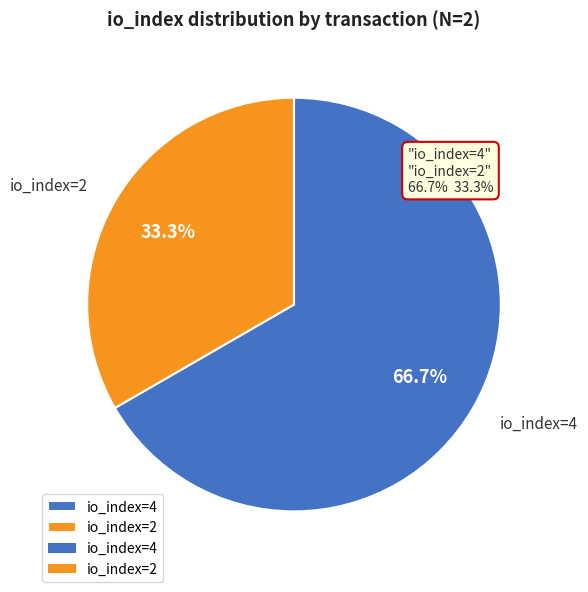

Is it true that io_index=4 is 57% of the pie?

False